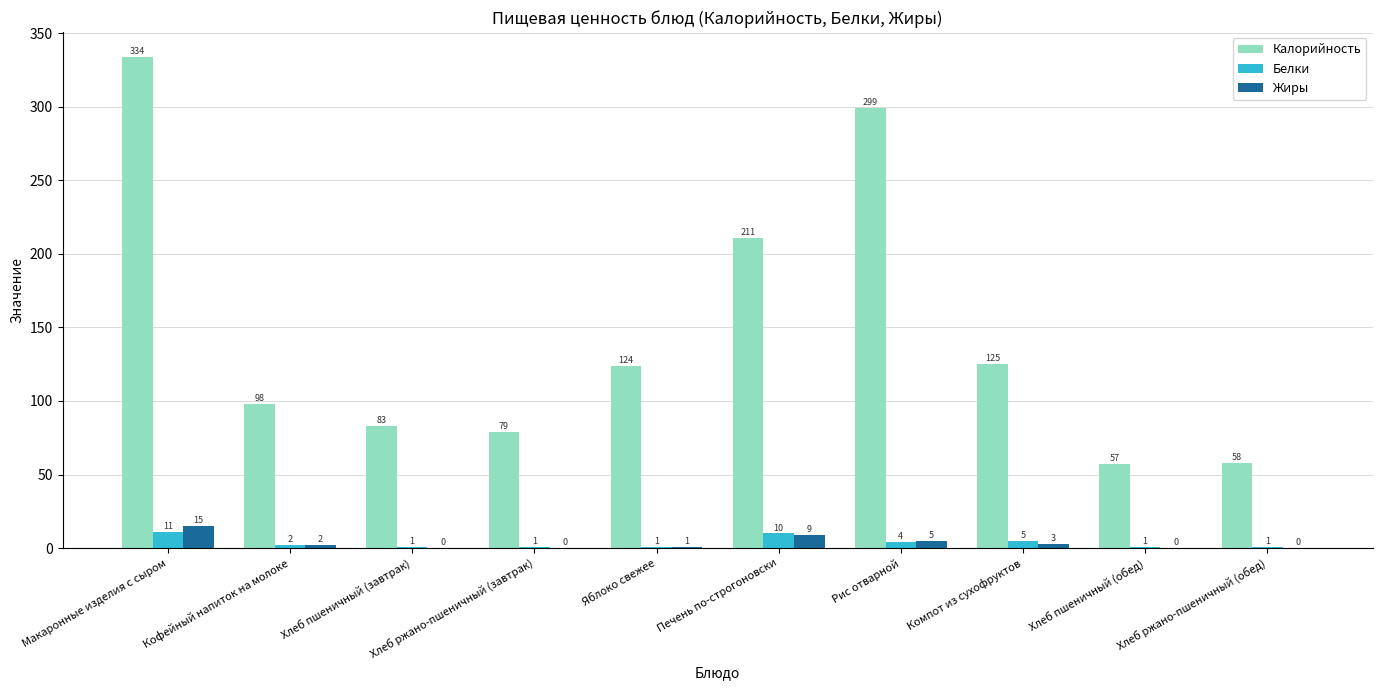

At which category is the sum across all series the highest?

Макаронные изделия с сыром